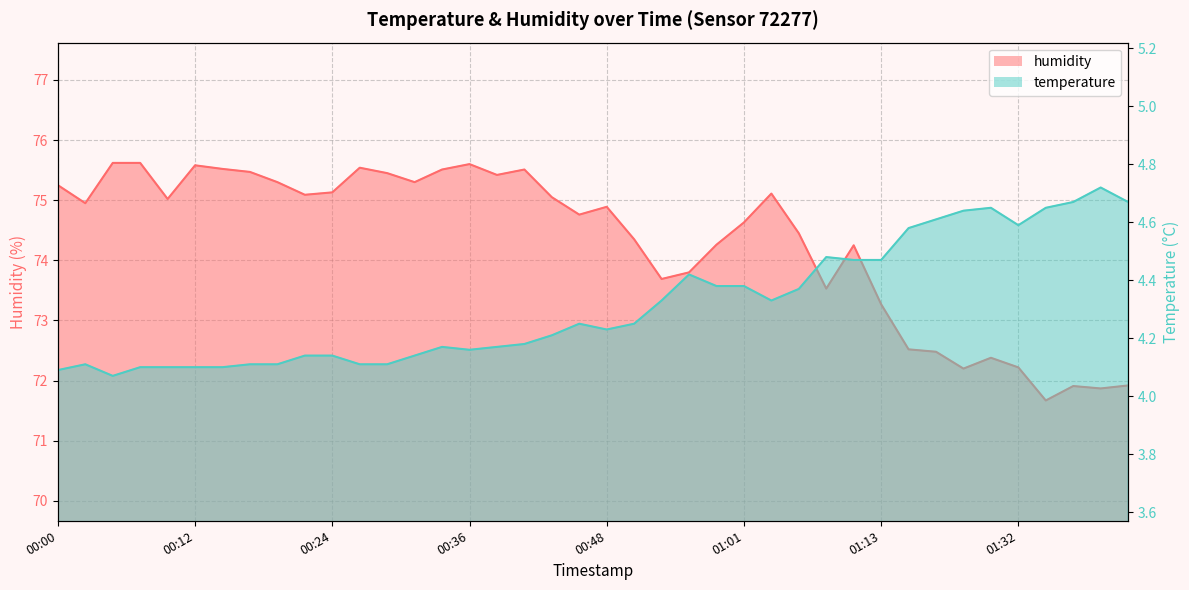

Reading right to left, what are all the values shown in this chart?

humidity: 71.9	71.9	71.9	71.7	72.2	72.4	72.2	72.5	72.5	73.3	74.2	73.5	74.5	75.1	74.6	74.3	73.8	73.7	74.3	74.9	74.8	75.0	75.5	75.4	75.6	75.5	75.3	75.5	75.5	75.1	75.1	75.3	75.5	75.5	75.6	75.0	75.6	75.6	75.0	75.2
temperature: 4.7	4.7	4.7	4.7	4.6	4.7	4.6	4.6	4.6	4.5	4.5	4.5	4.4	4.3	4.4	4.4	4.4	4.3	4.2	4.2	4.2	4.2	4.2	4.2	4.2	4.2	4.1	4.1	4.1	4.1	4.1	4.1	4.1	4.1	4.1	4.1	4.1	4.1	4.1	4.1